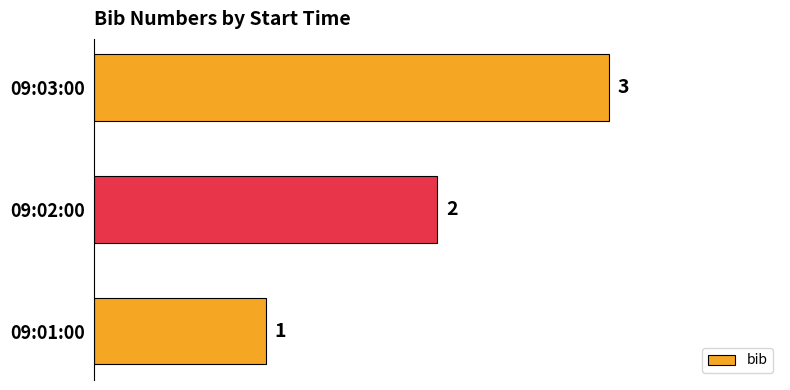

List the labels in order of value, smallest first.

09:01:00, 09:02:00, 09:03:00